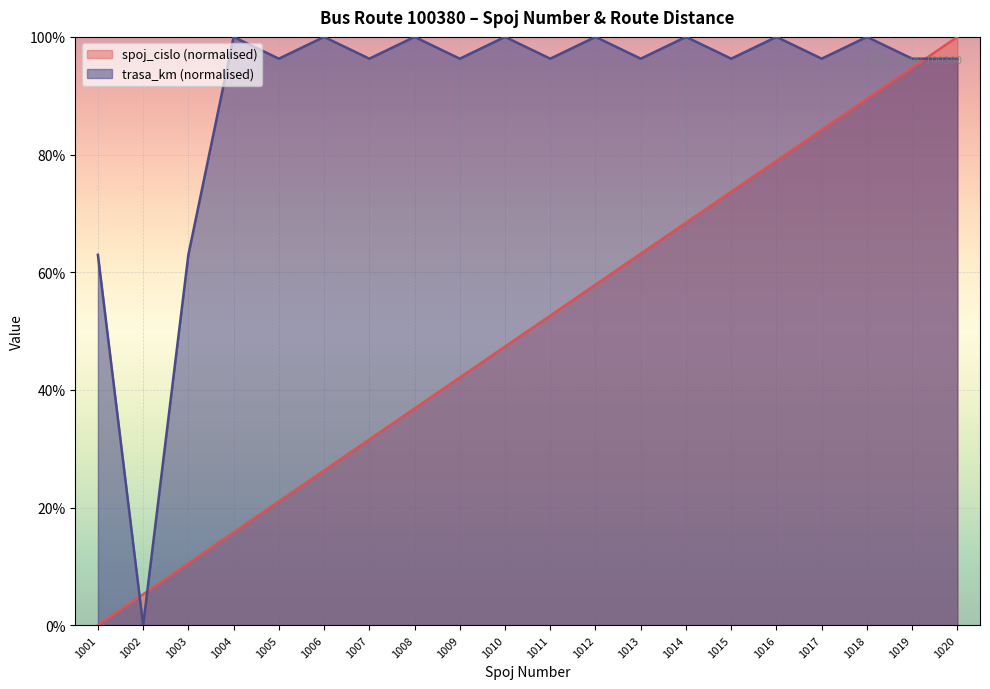

The trasa_km series shows 96.3 at 1011. True or false?

True